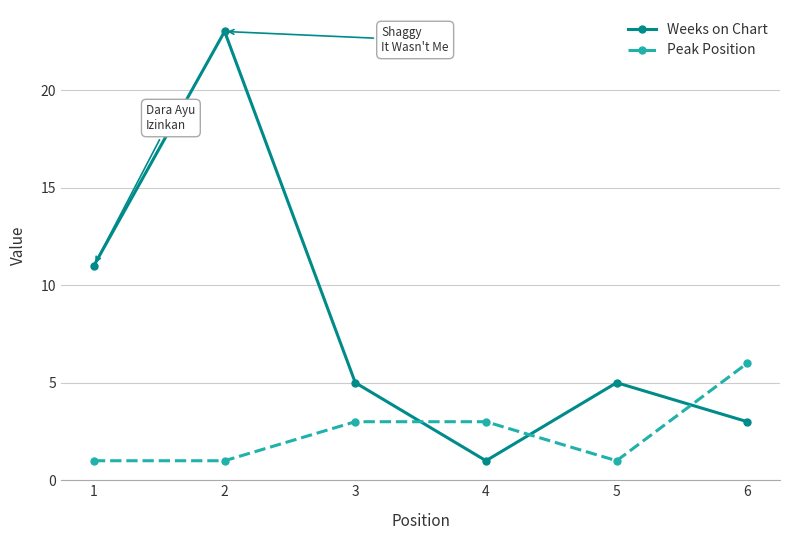

Rank the series by their maximum value, from highest to lowest.

Weeks on Chart, Peak Position